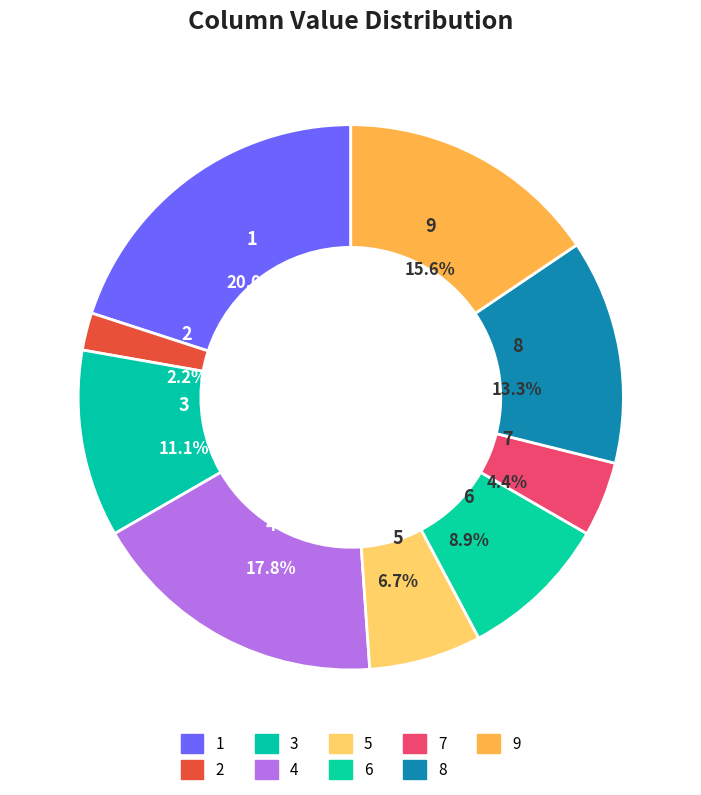

To the nearest percent, what is the combined percentage of 6 and 9?

24%